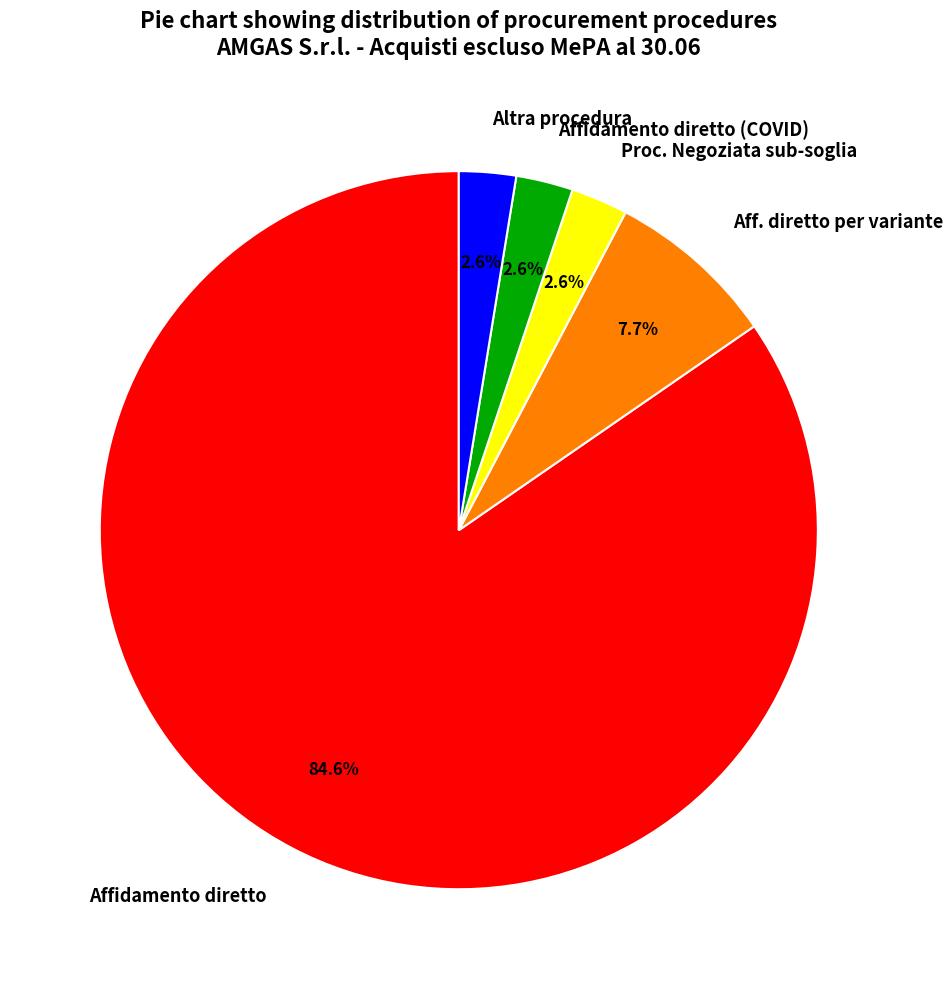

Which slice is the largest?

Affidamento diretto